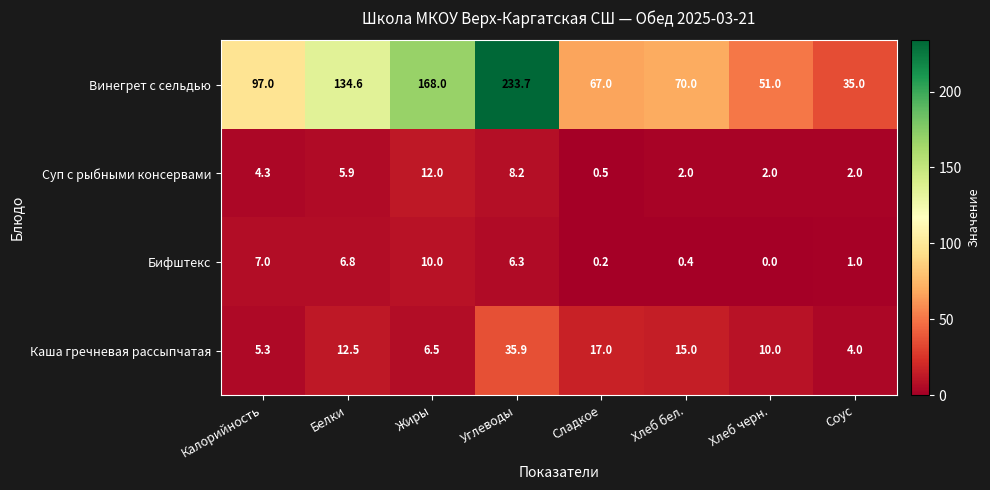

What is the highest value of the Бифштекс series?

10.0